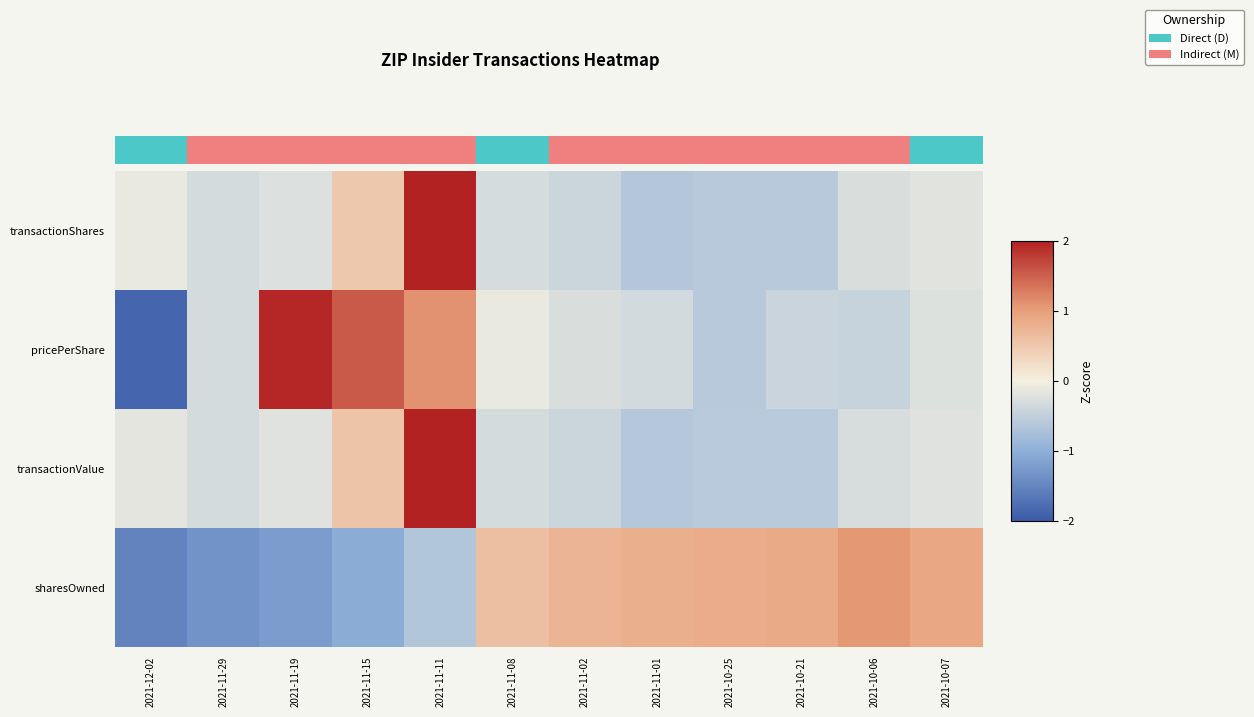

What is the smallest value displayed?

-1.9